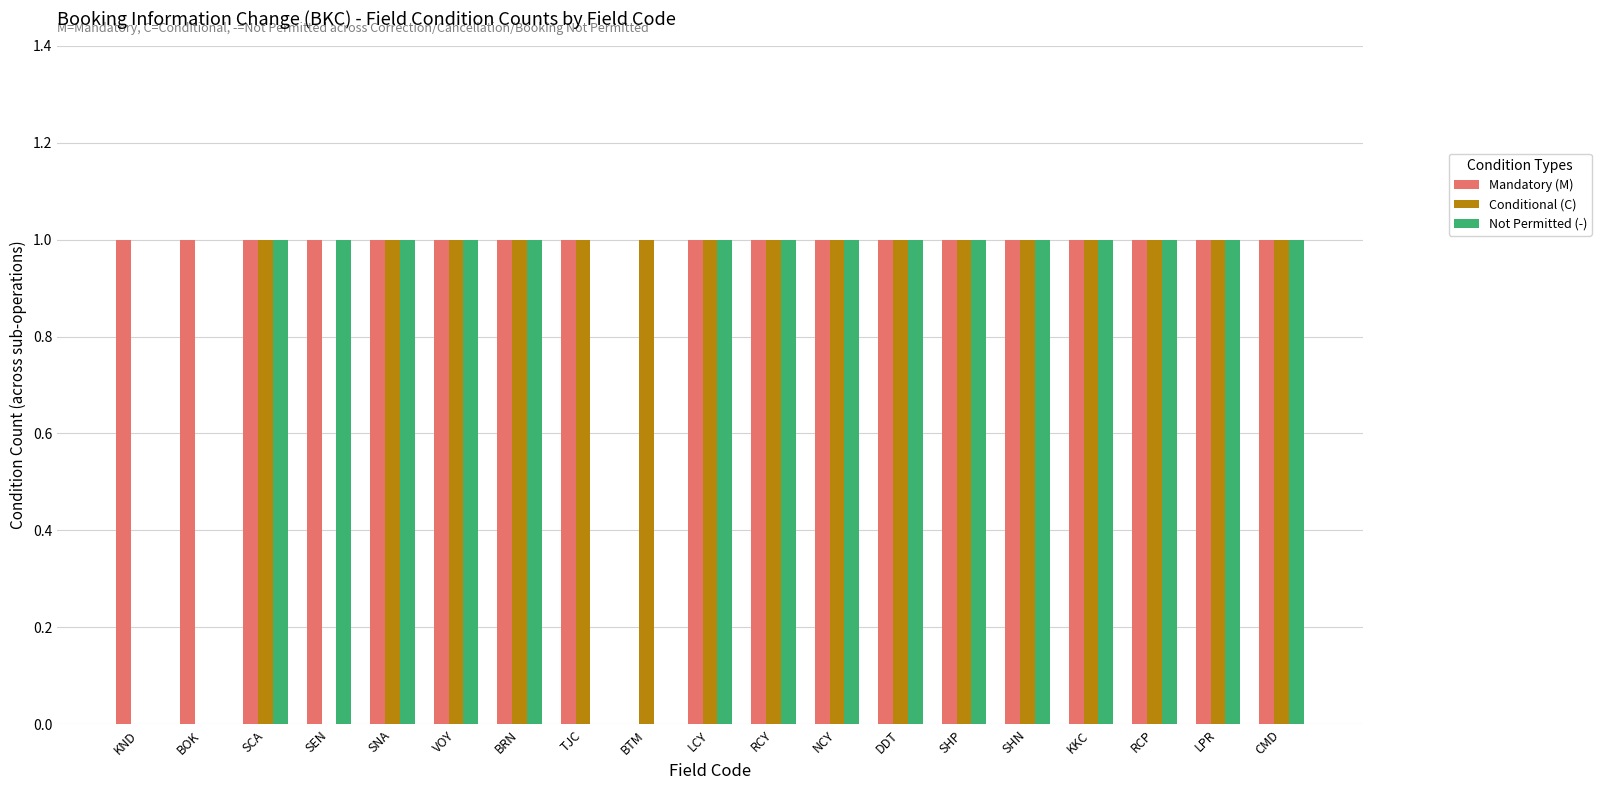

What is the greatest value displayed?

1